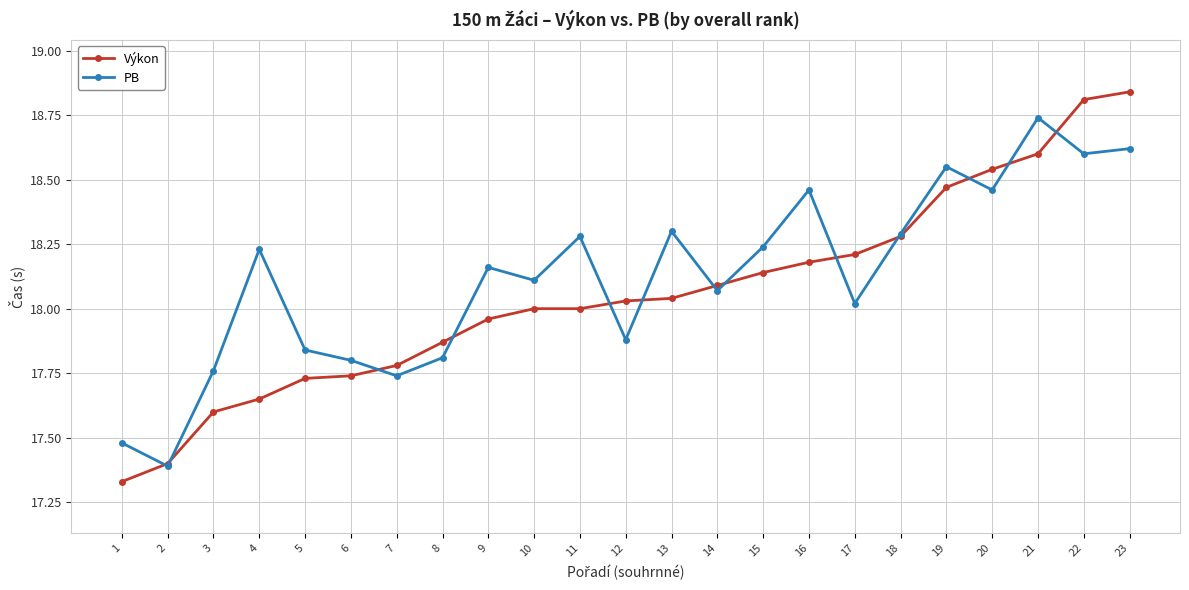

Which series has the largest total across all categories?

PB